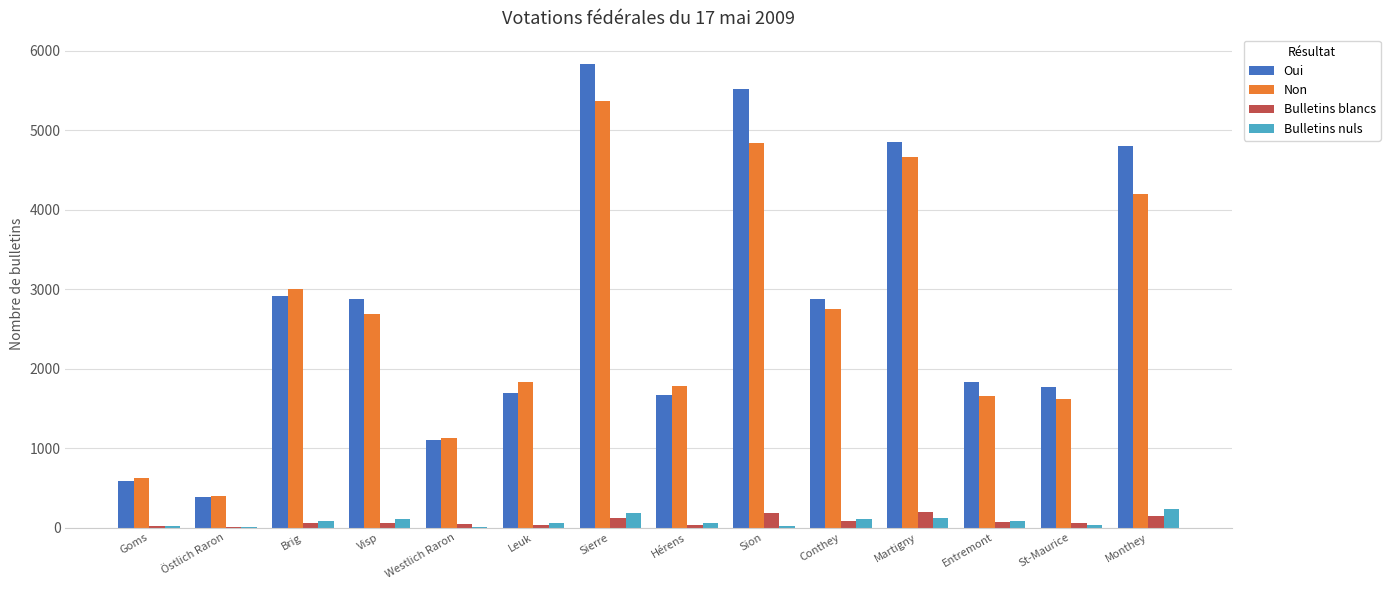

How many categories are shown in the chart?

14